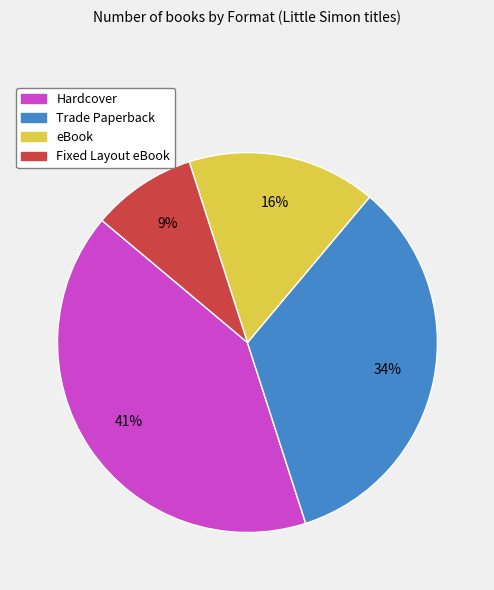

How many slices are in this pie chart?

4